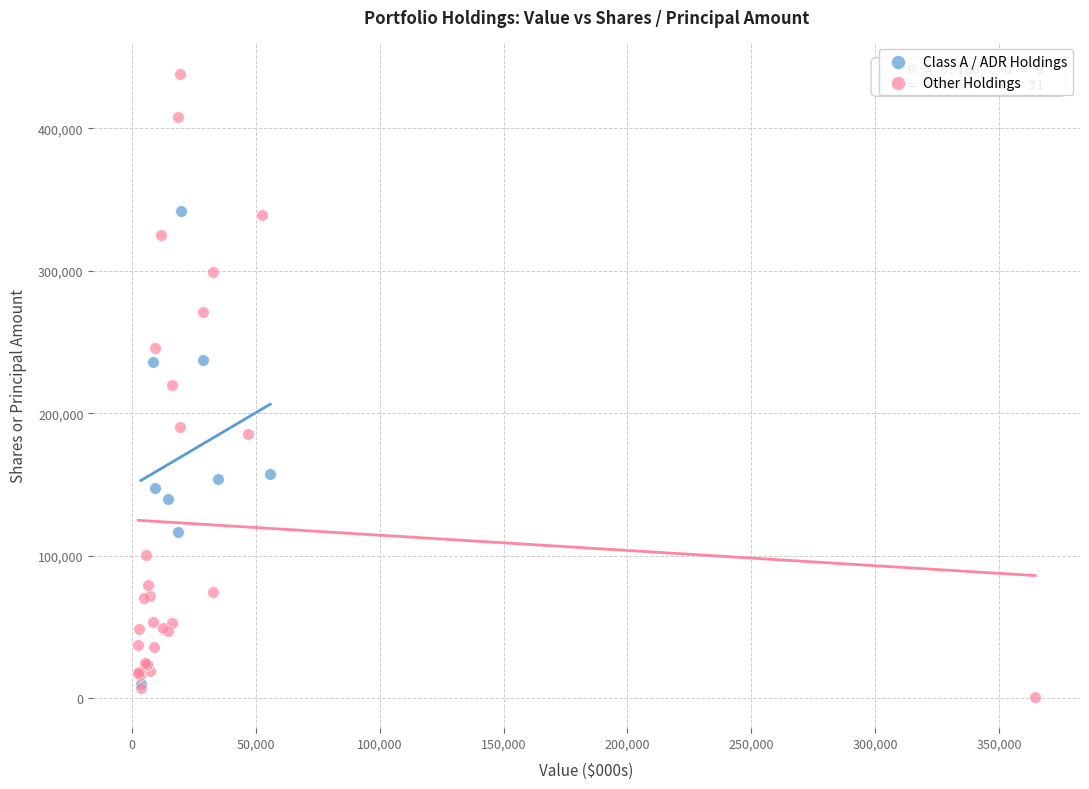

Which series has the largest Y range (max minus min)?

Other Holdings